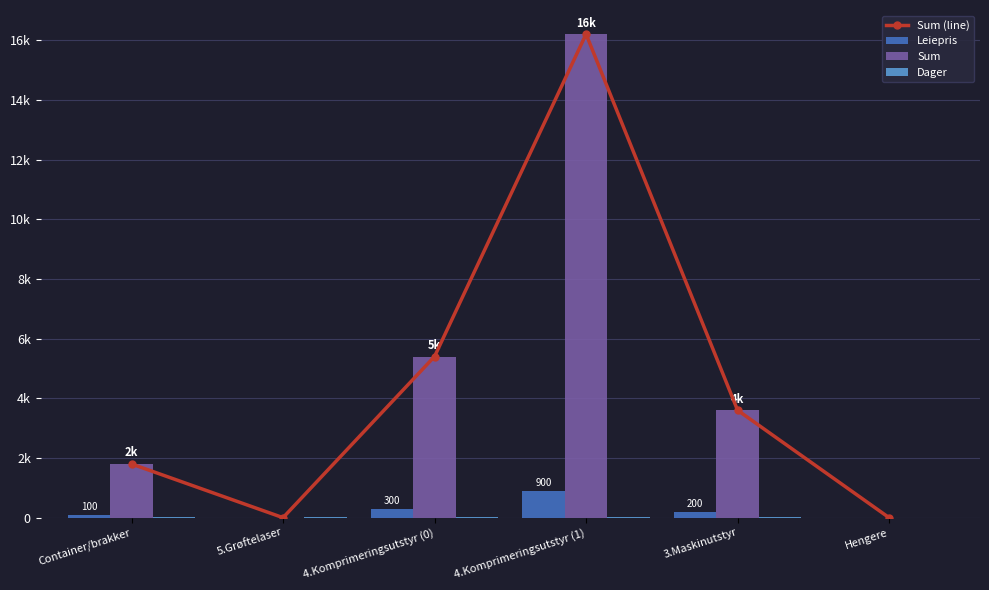

What is the approximate value of Dager at 4.Komprimeringsutstyr (0)?

18